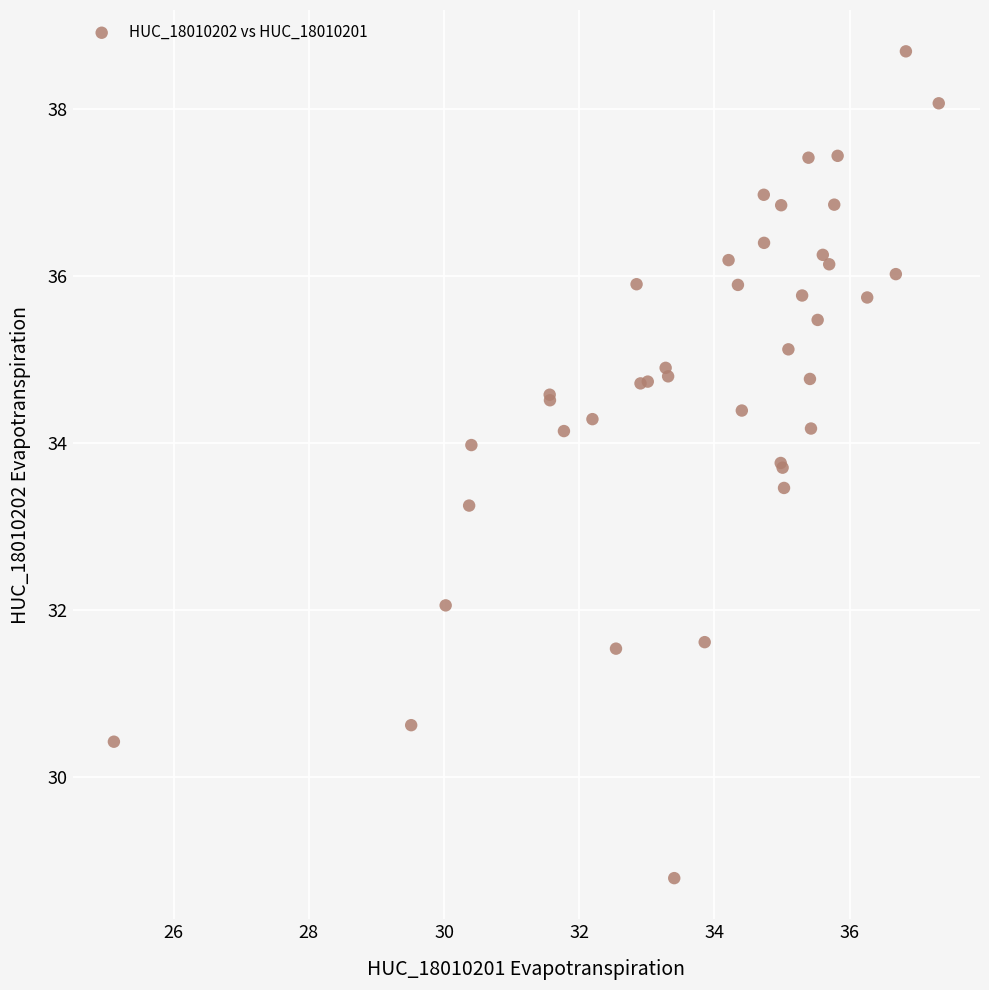

What Y value in the scatter plot is closest to 33?

33.2